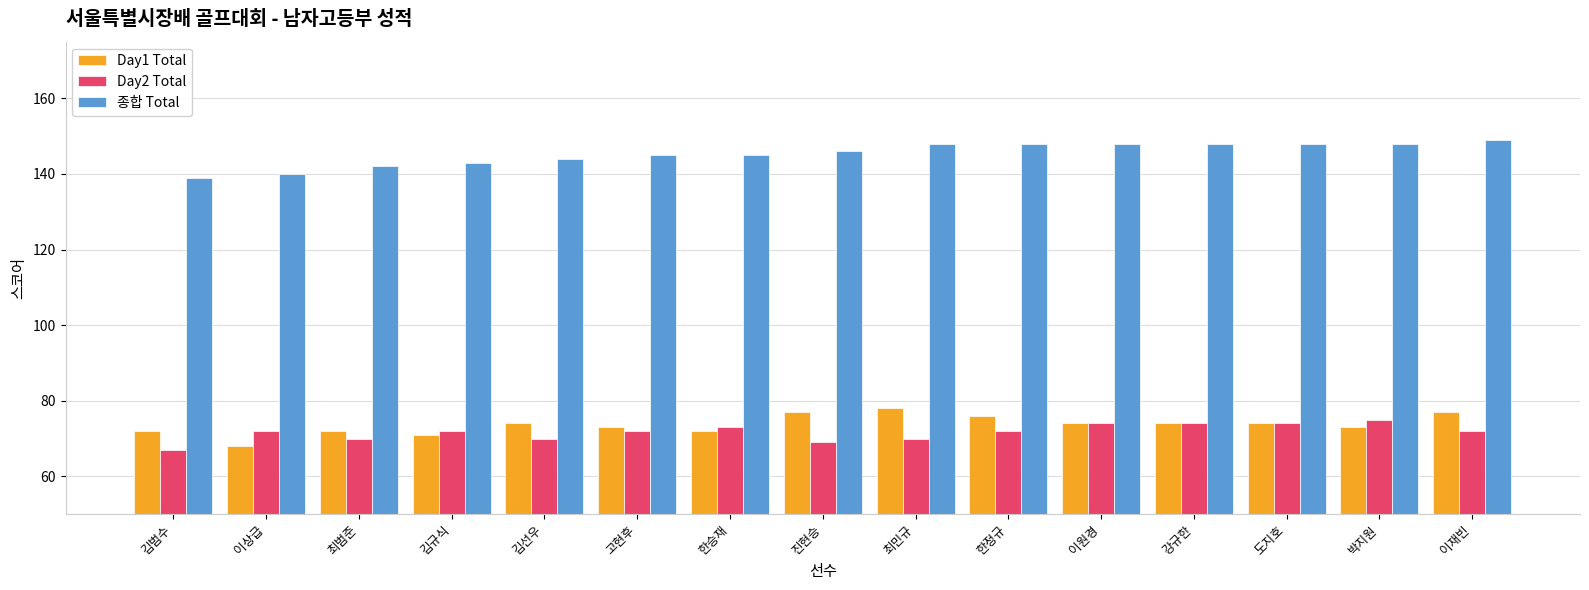

At how many categories does at least one series exceed 69?

15